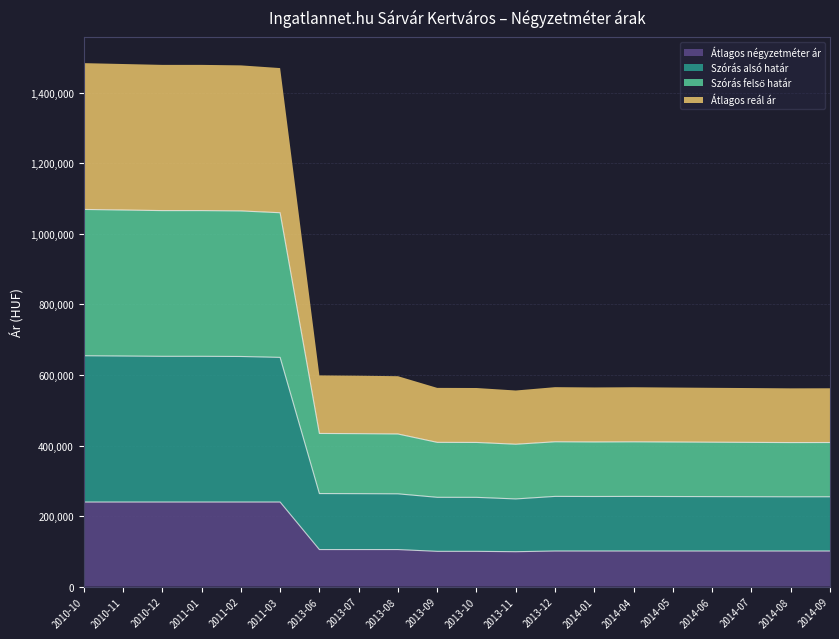

True or false: Szórás felső határ and Átlagos négyzetméter ár cross at least once.

False